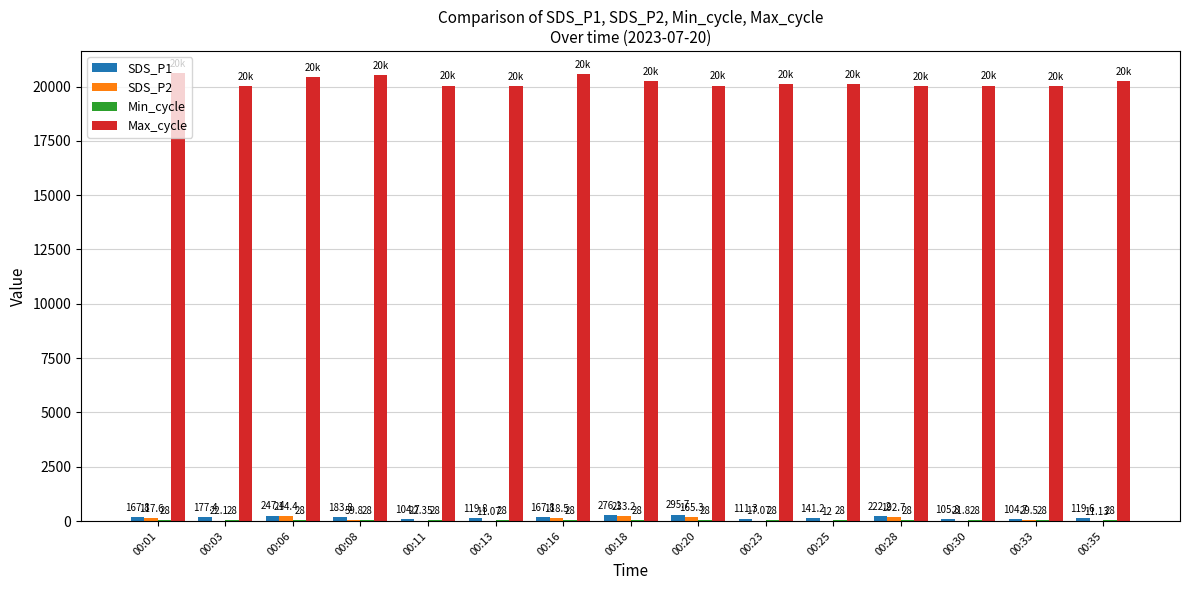

What is the maximum value shown in the chart?

20608.0